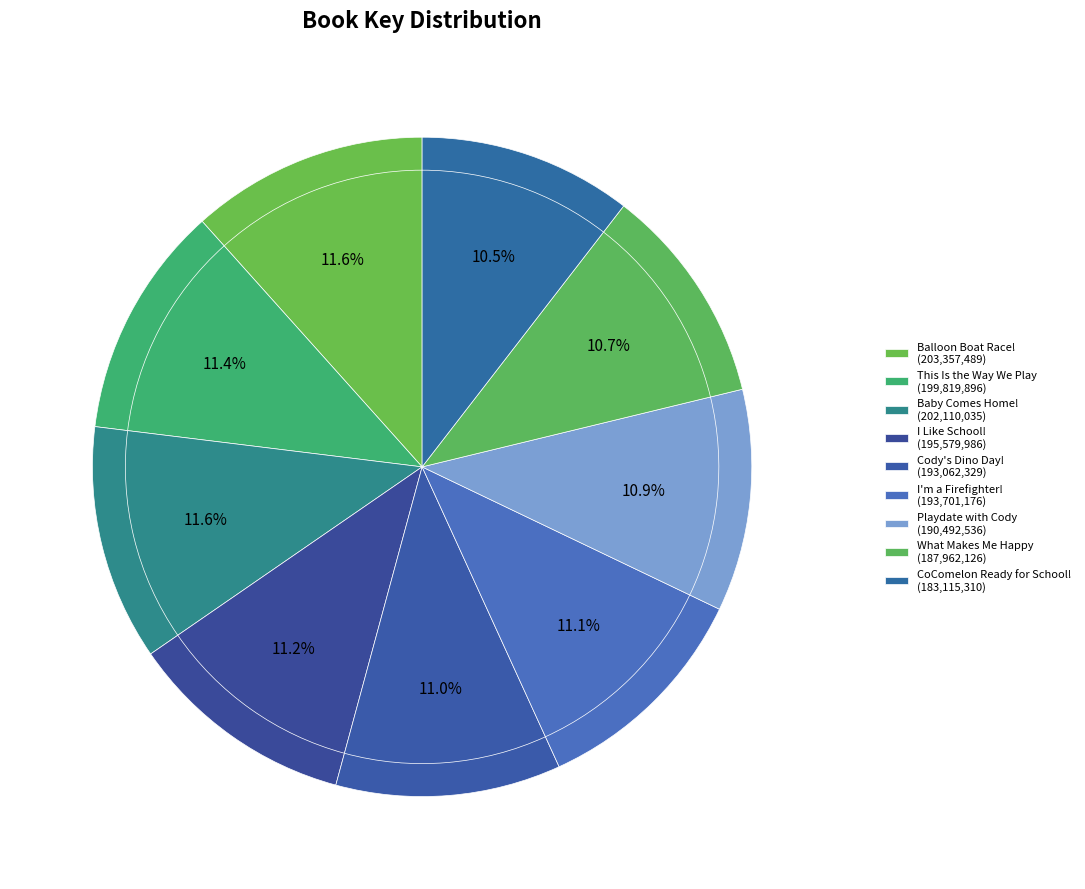

How many slices are in this pie chart?

9